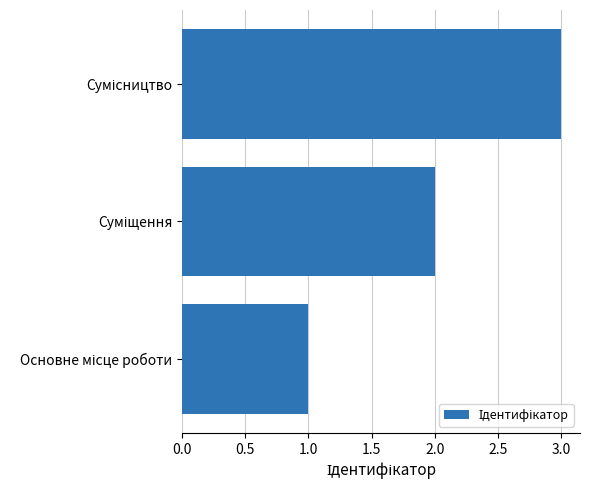

What is the maximum value shown in the chart?

3